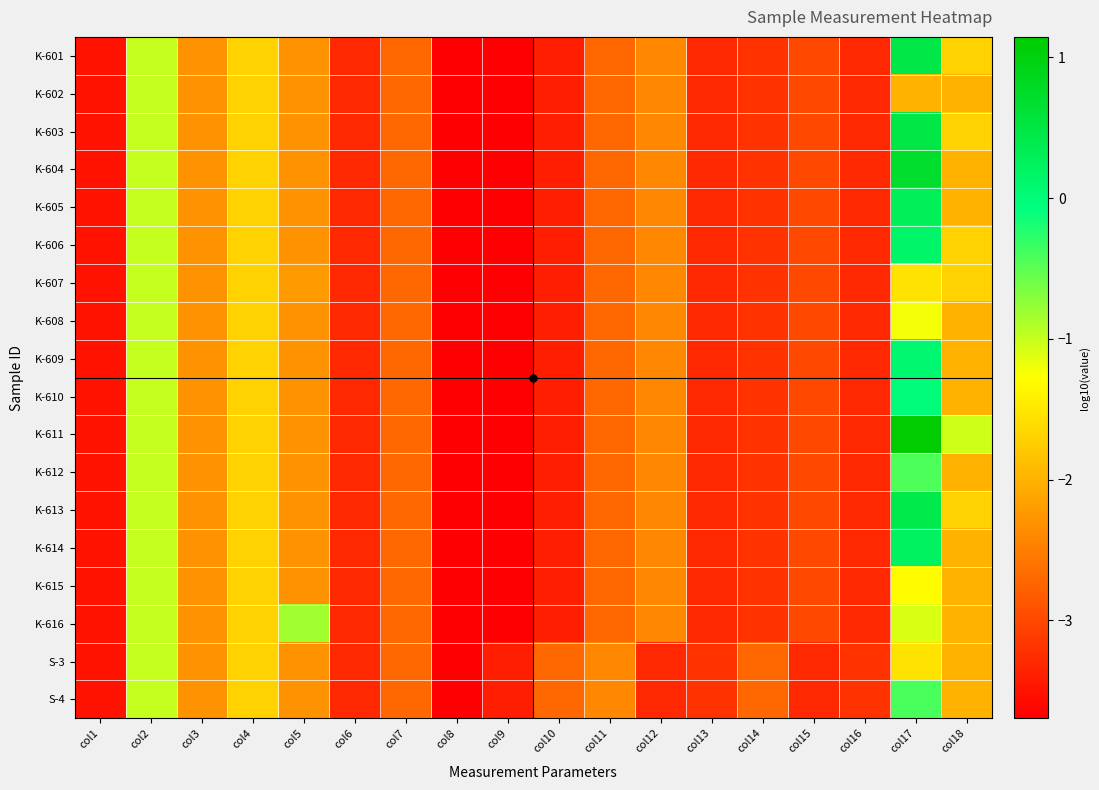

At how many categories does at least one series exceed 0?

1